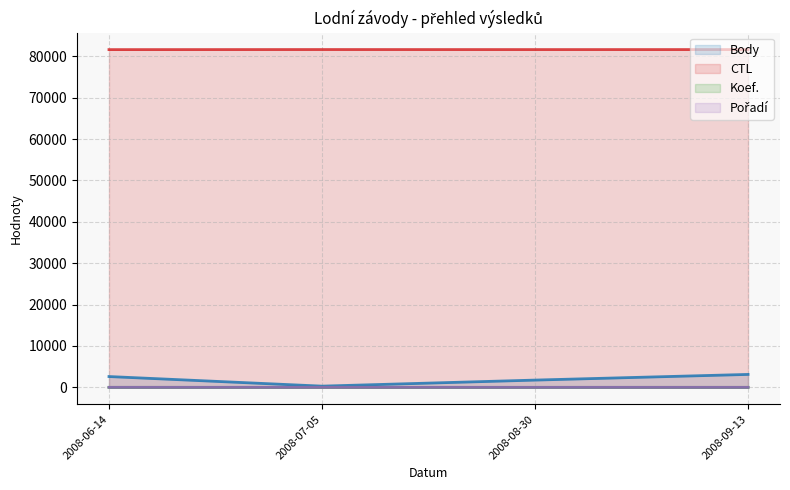

True or false: Koef. has more than 2 points higher than both neighbors.

False